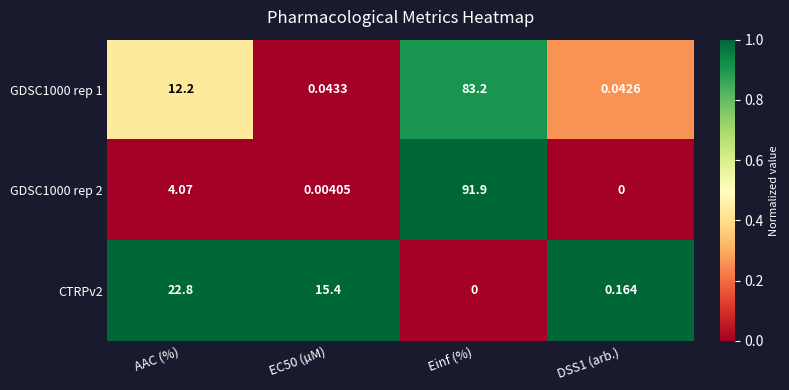

At how many categories does at least one series exceed 0?

4